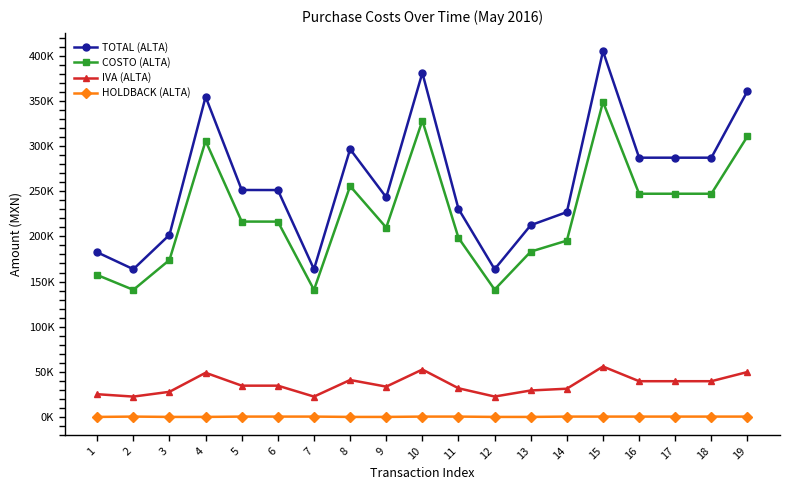

At which label does IVA (ALTA) reach its minimum?

2